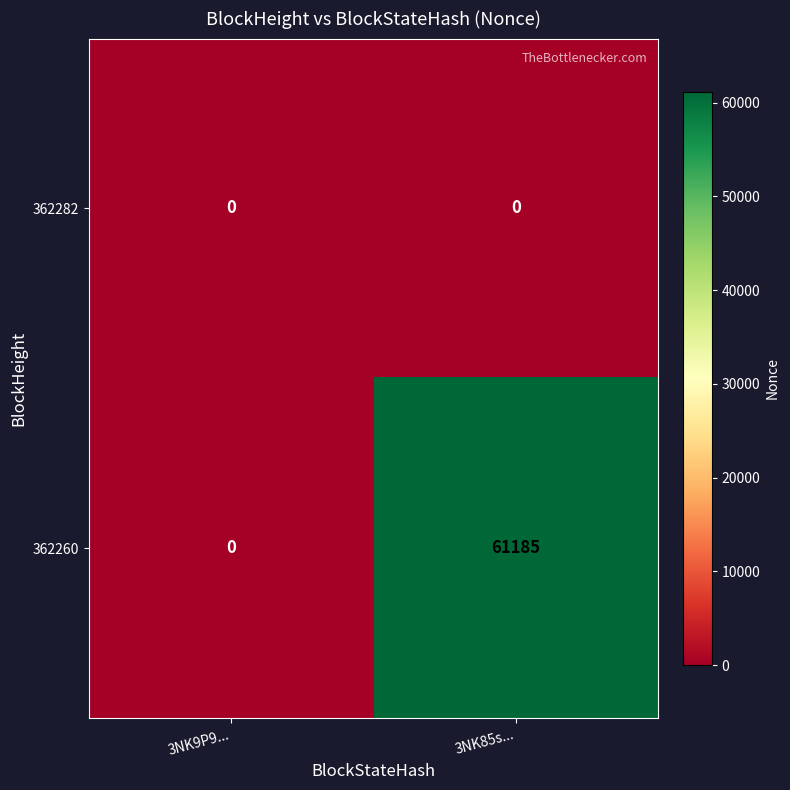

The value of 362260 at 3NK9P9... is 0. True or false?

True